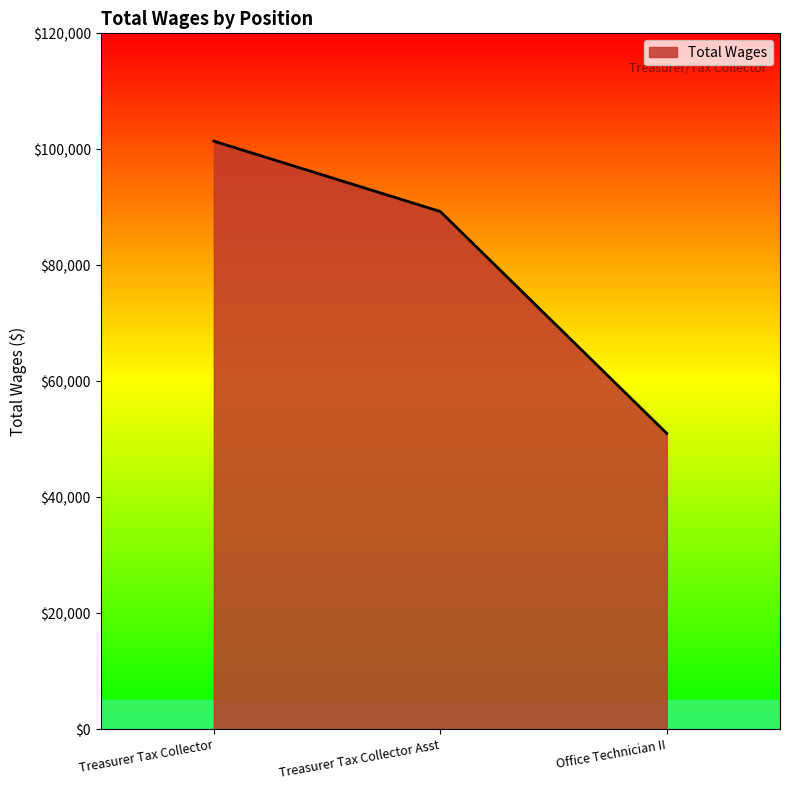

Rank the categories by value from lowest to highest.

Office Technician II, Treasurer Tax Collector Asst, Treasurer Tax Collector